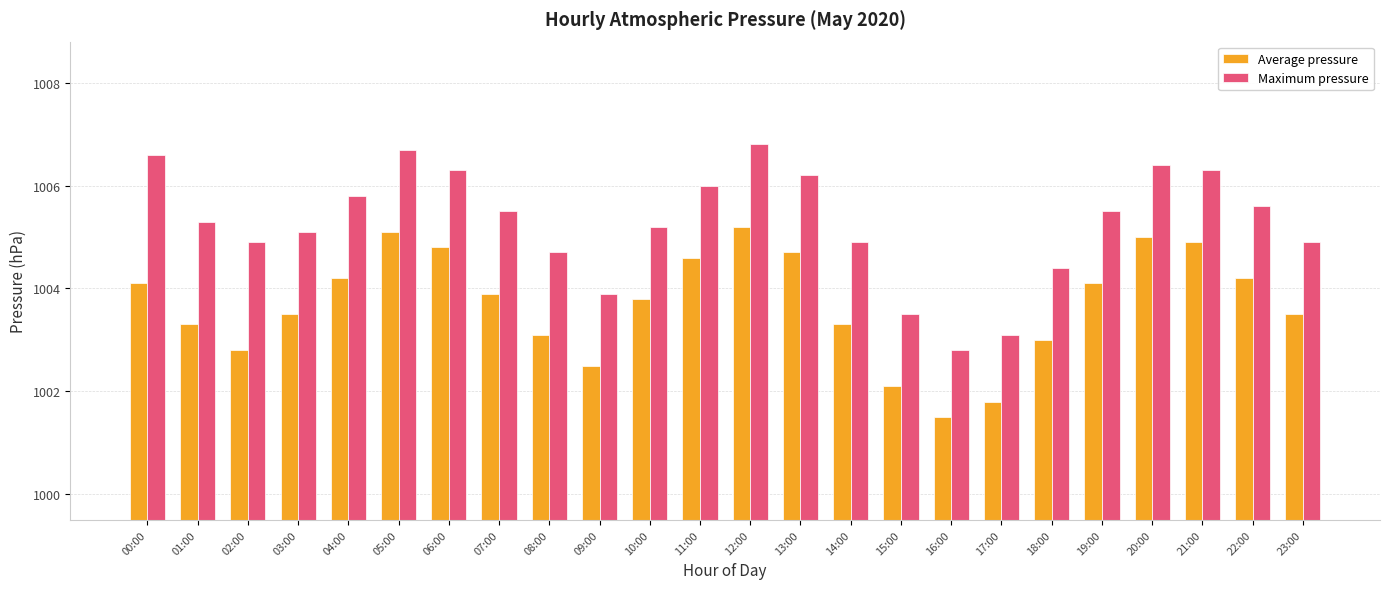

Is the value of Maximum pressure at 00:00 greater than the value of Average pressure at 23:00?

Yes